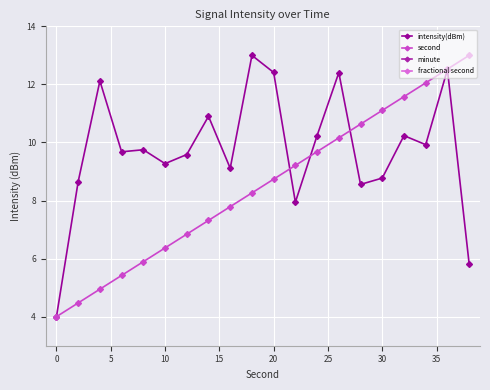

How many lines are shown in the chart?

4